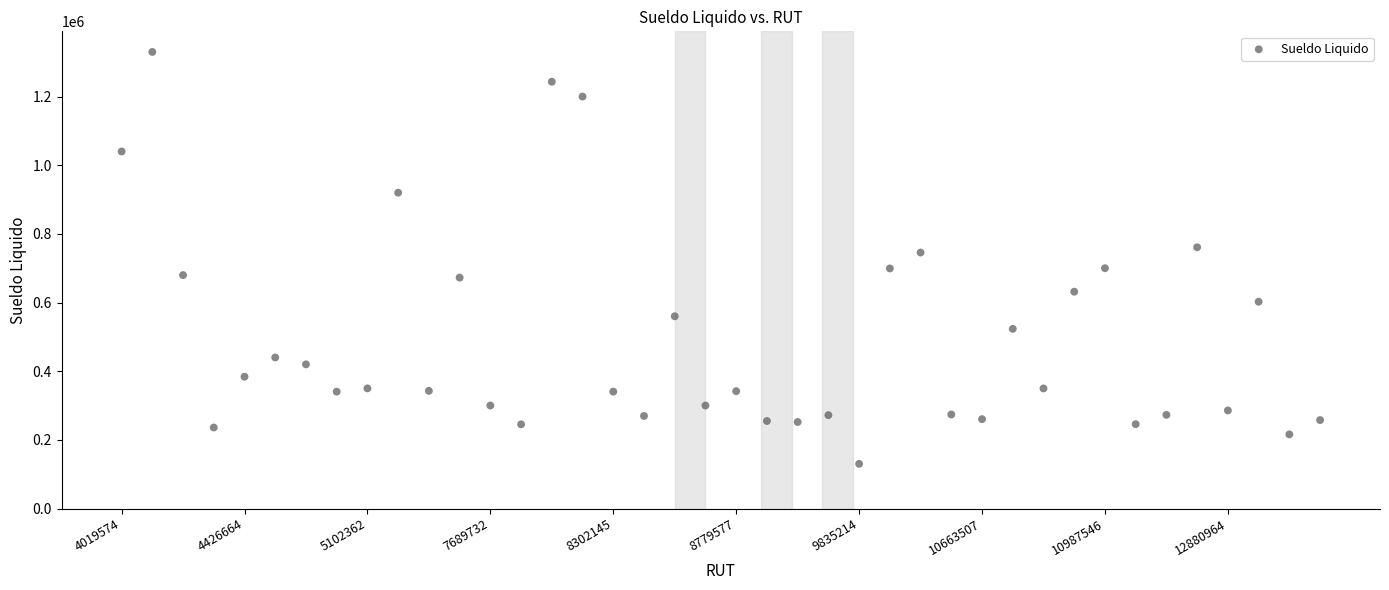

What Y value in the scatter plot is closest to 730090?

745680